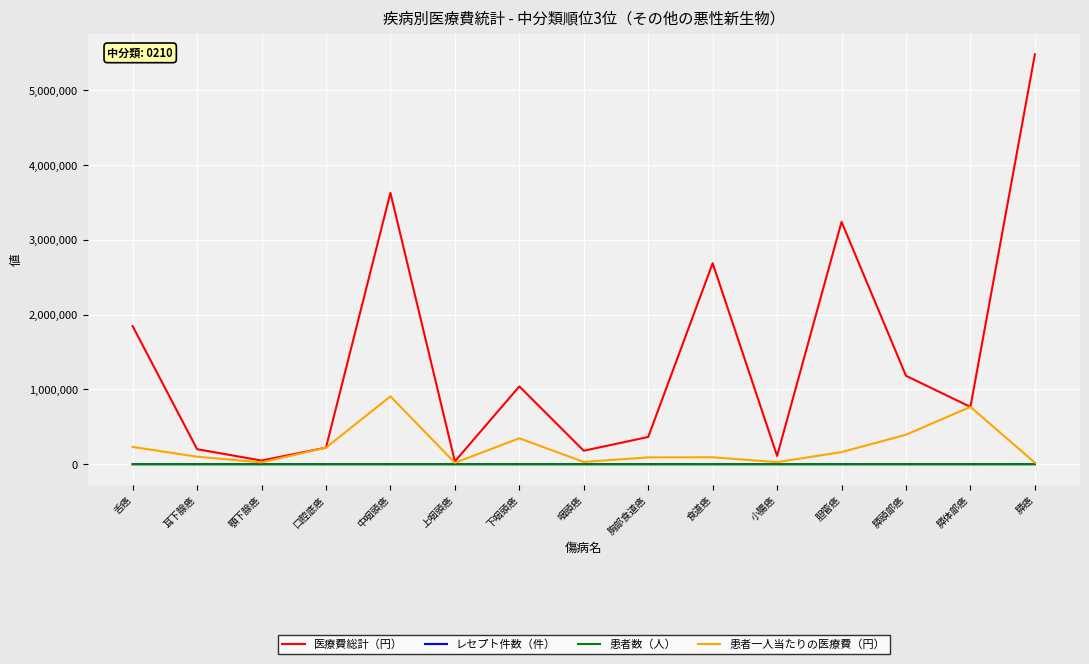

At which category is the sum across all series the highest?

膵癌